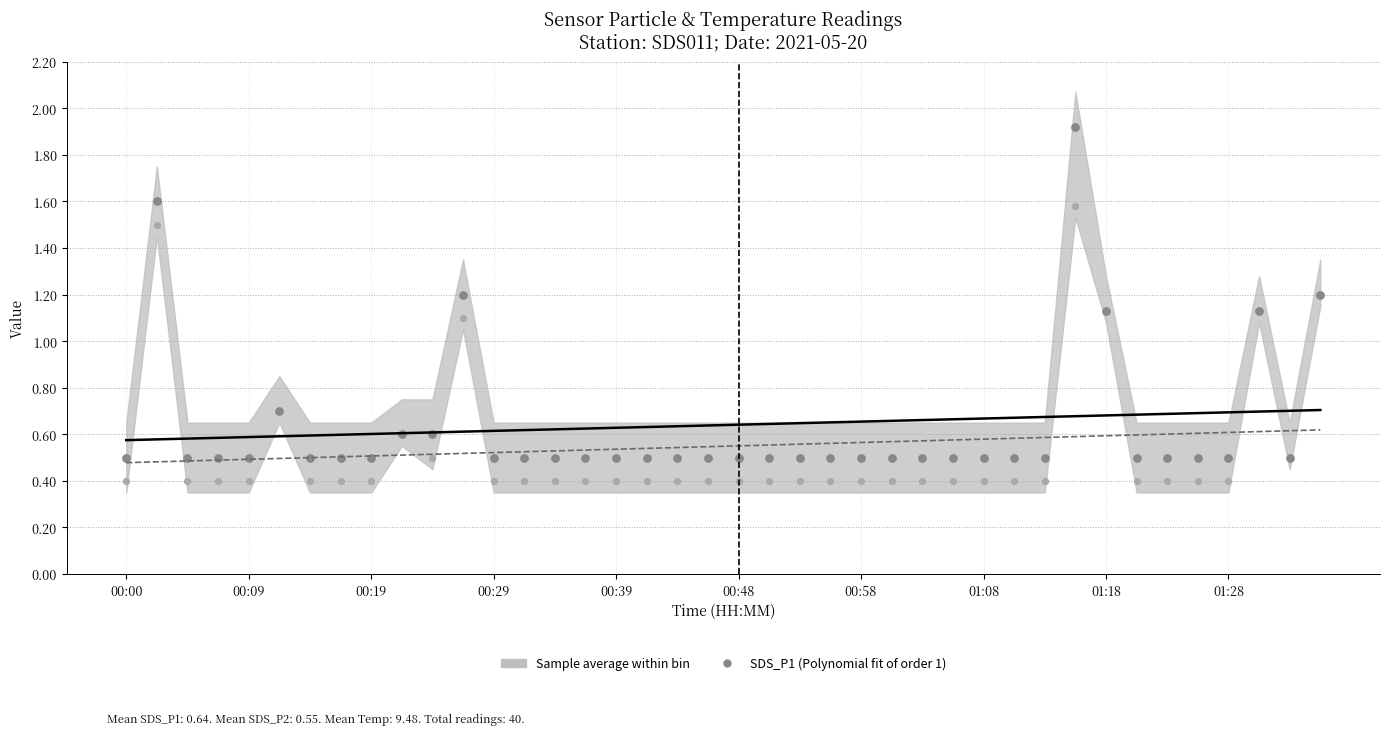

Which series has the largest total across all categories?

SDS_P1 (Polynomial fit of order 1)